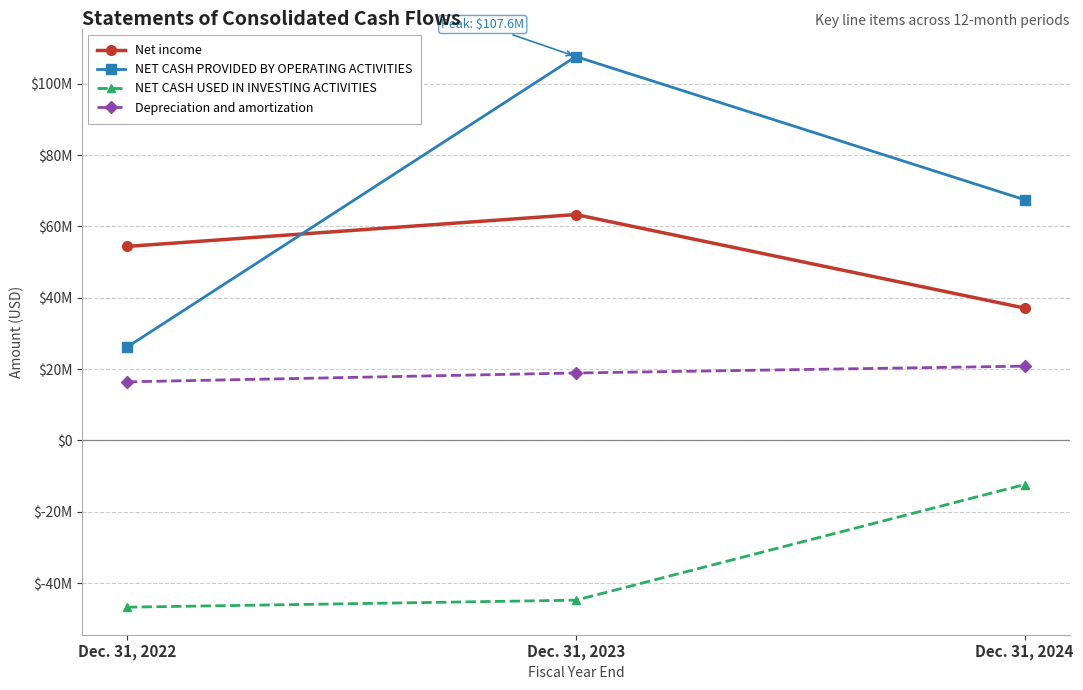

Is this an area chart (filled region under the line)?

No